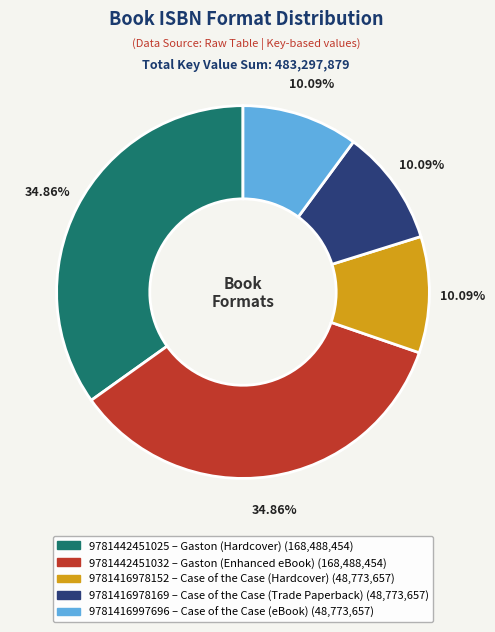

To the nearest percent, what is the difference between the largest and smallest slice percentages?

25%